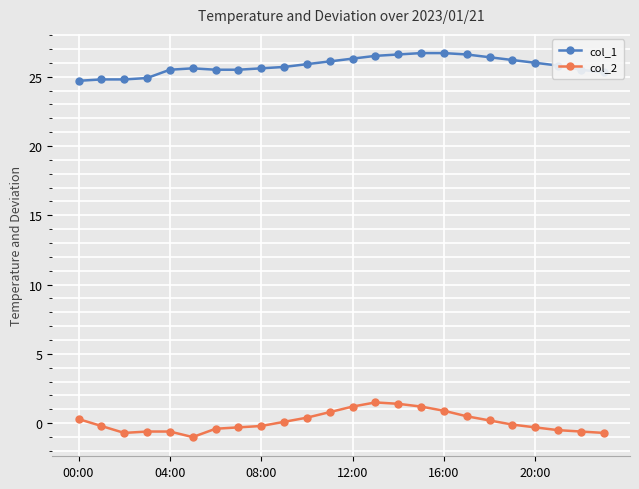

True or false: col_1 and col_2 cross at least once.

False